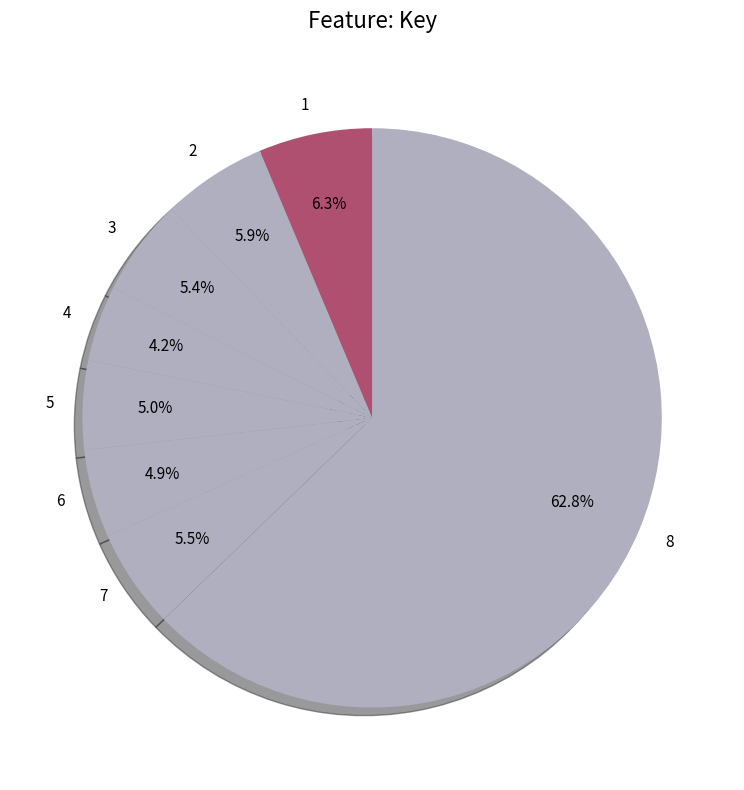

What is the ratio of the value at 3 to the value at 5?

1.1